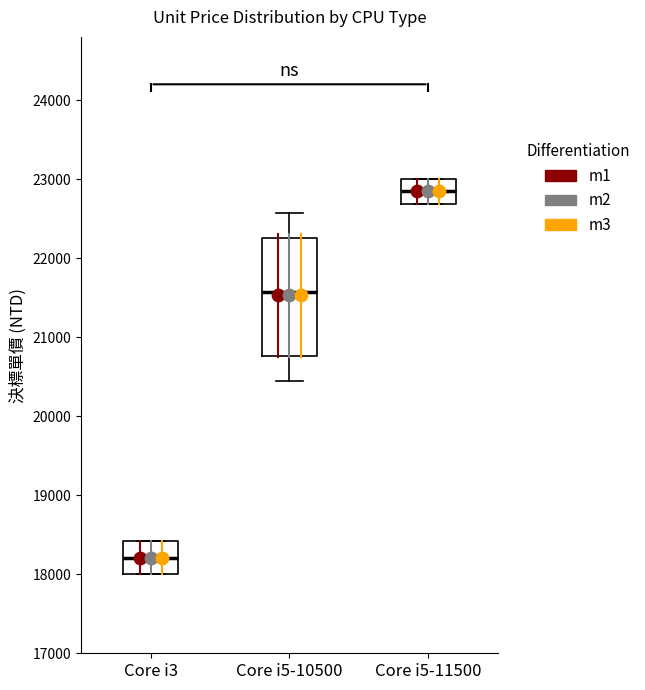

Where is the upper edge of the box for Core i5-11500 on the y-axis? The values are not printed on the chart, so give them approximately, as read against the axis.

23000